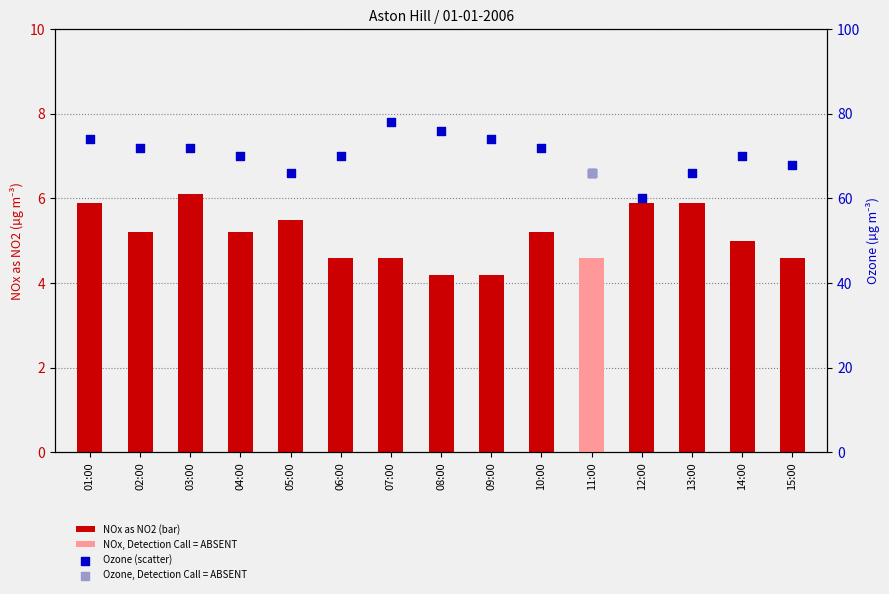

At how many categories does at least one series exceed 56?

15